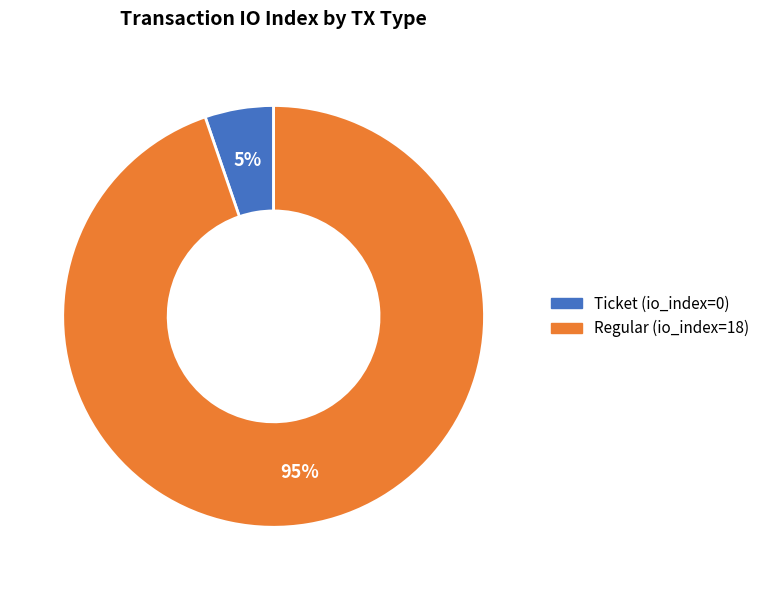

Is Ticket (io_index=0) the majority of the pie?

No